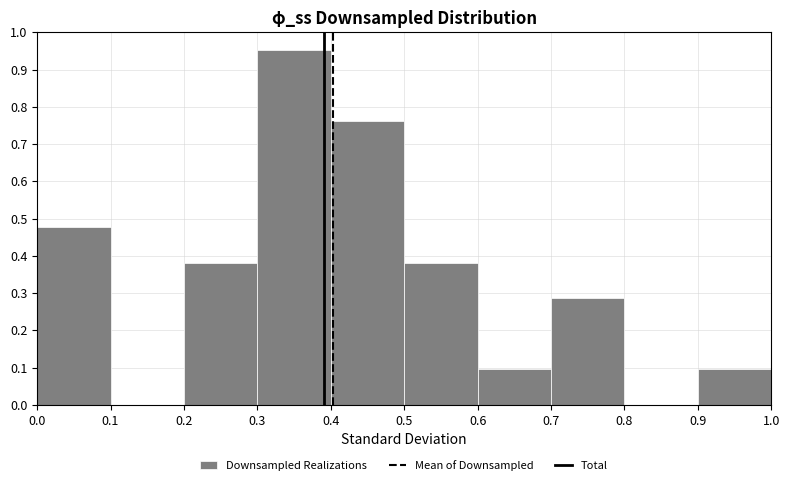

Reading left to right, transcribe this chart: for each bar, give the range it covers on the x-axis and its height. The values are not printed on the chart, so give them approximately, as read against the axis.

0.0 to 0.1: 0.48
0.1 to 0.2: 0
0.2 to 0.3: 0.38
0.3 to 0.4: 0.95
0.4 to 0.5: 0.76
0.5 to 0.6: 0.38
0.6 to 0.7: 0.10
0.7 to 0.8: 0.29
0.8 to 0.9: 0
0.9 to 1.0: 0.10